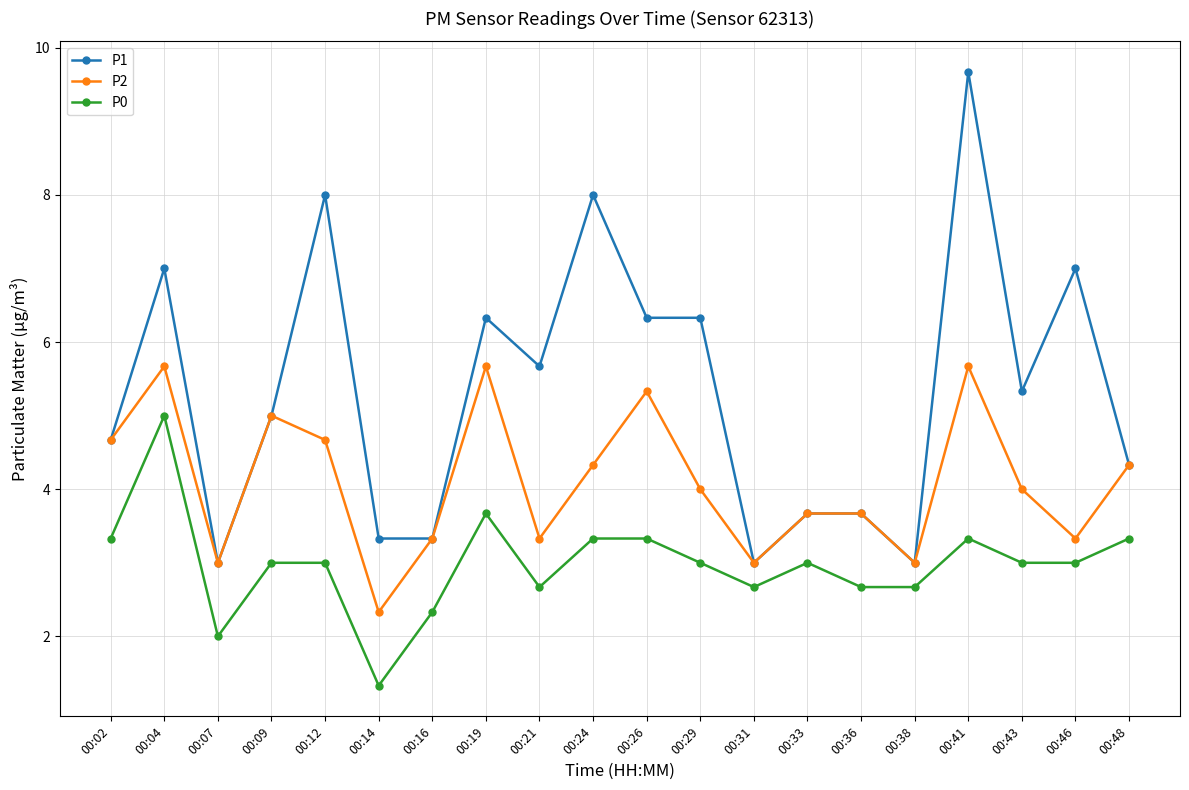

The value of P1 at 00:26 is 6.3. True or false?

True